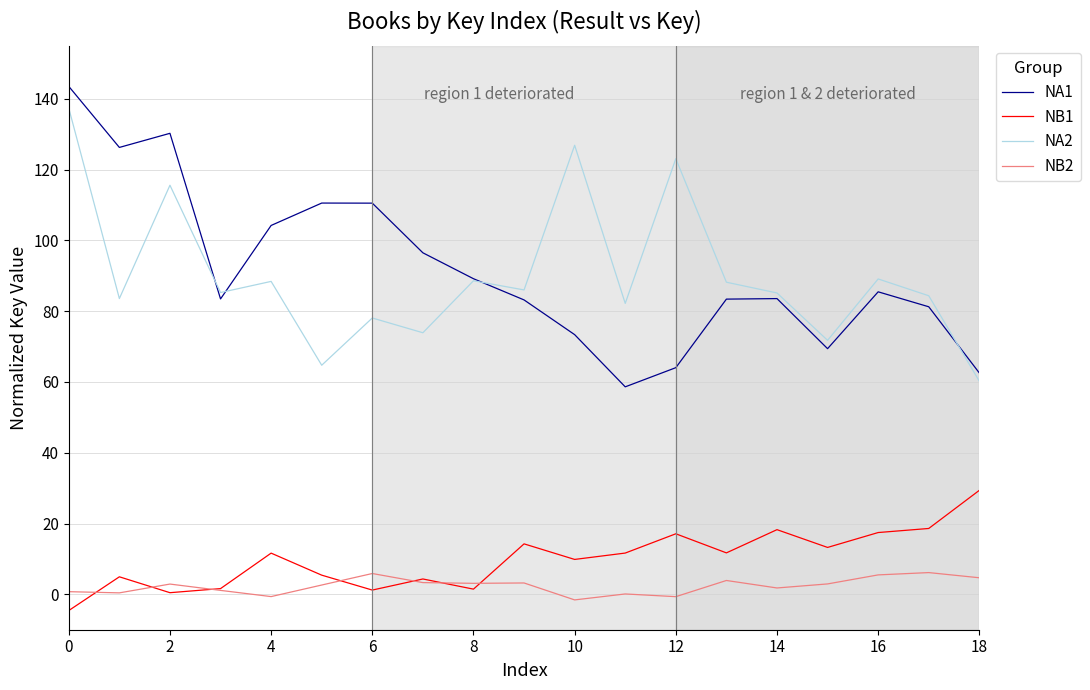

True or false: NA2 and NB1 intersect in this chart.

False